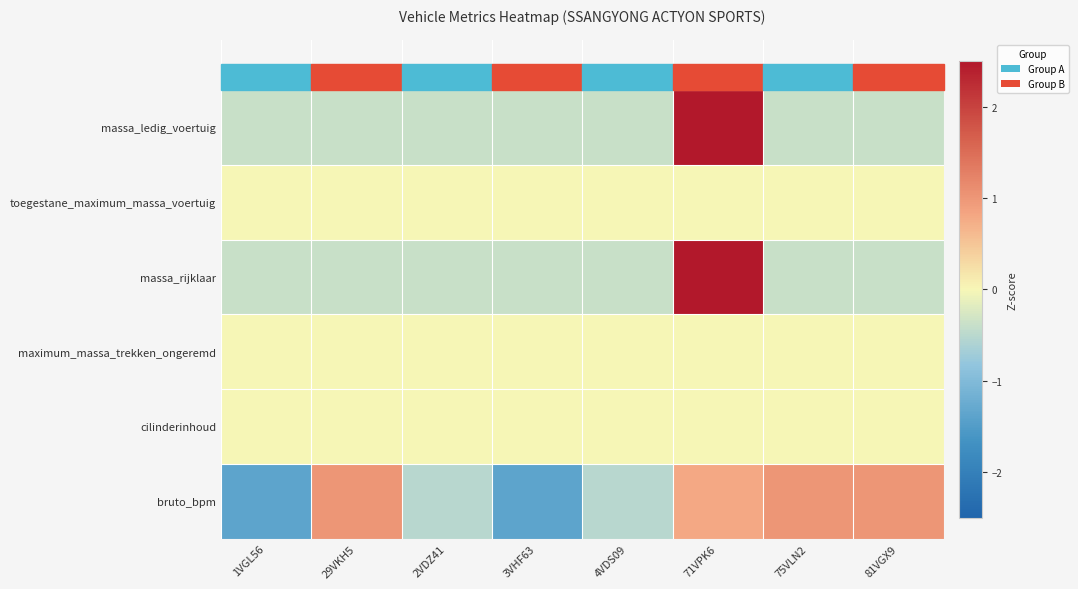

Count the number of categories in the chart.

8